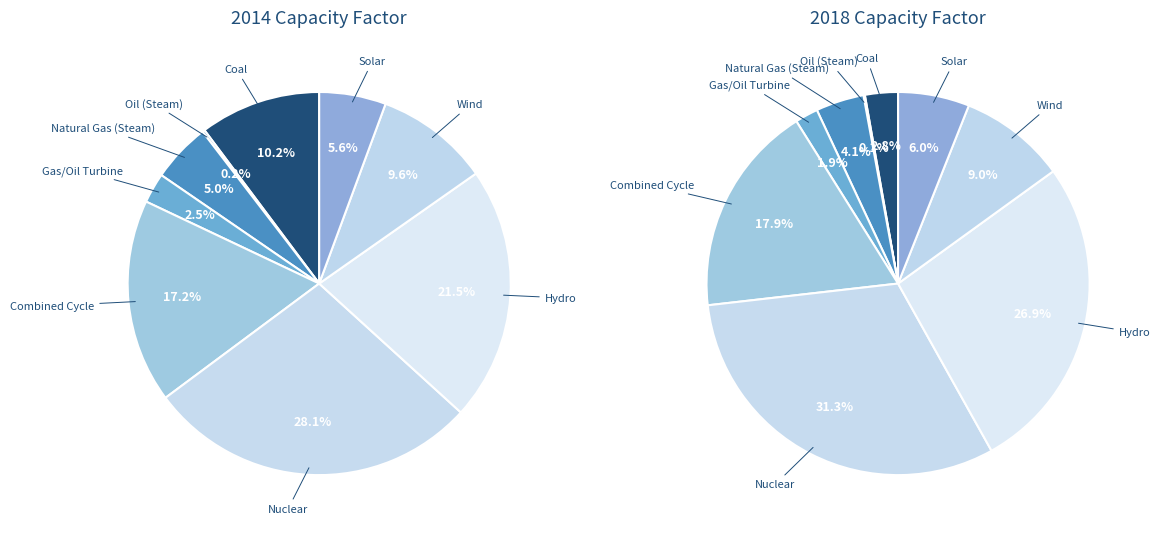

How much of the chart is everything except Natural Gas (Steam)?

95.9%